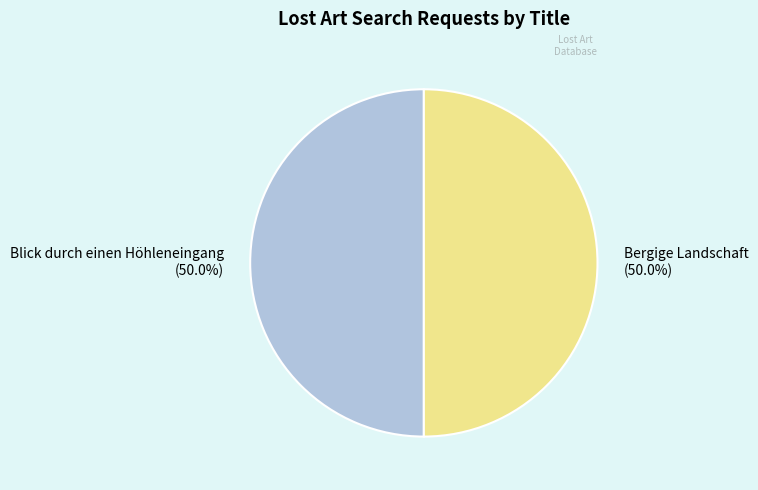

Count the number of slices in the pie.

2